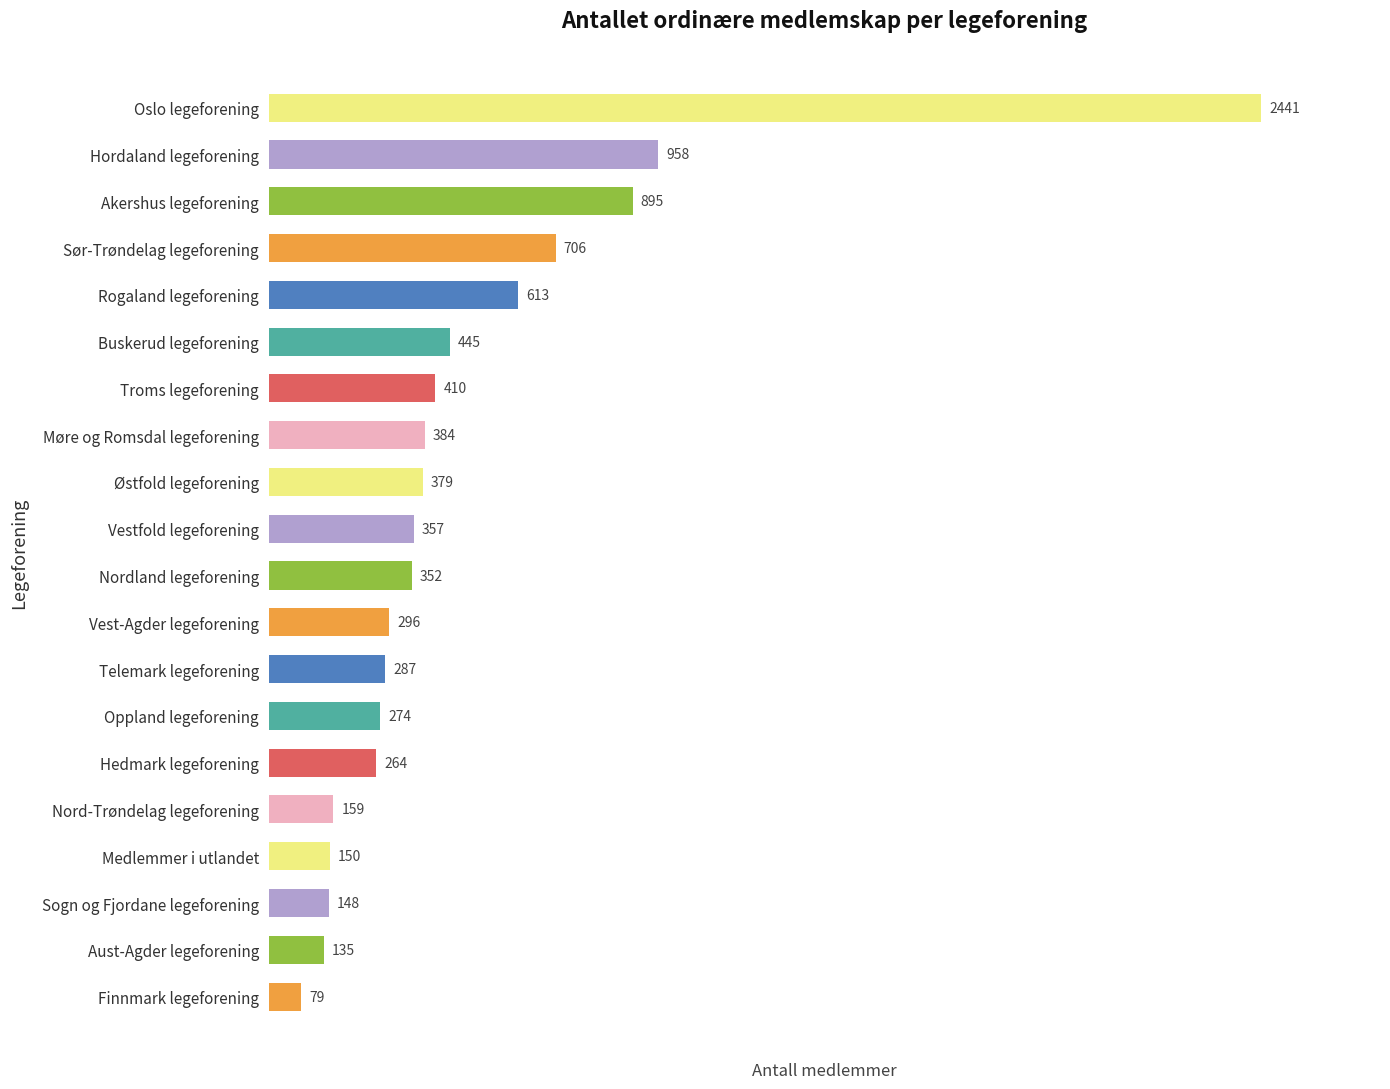

Count the number of categories in the chart.

20